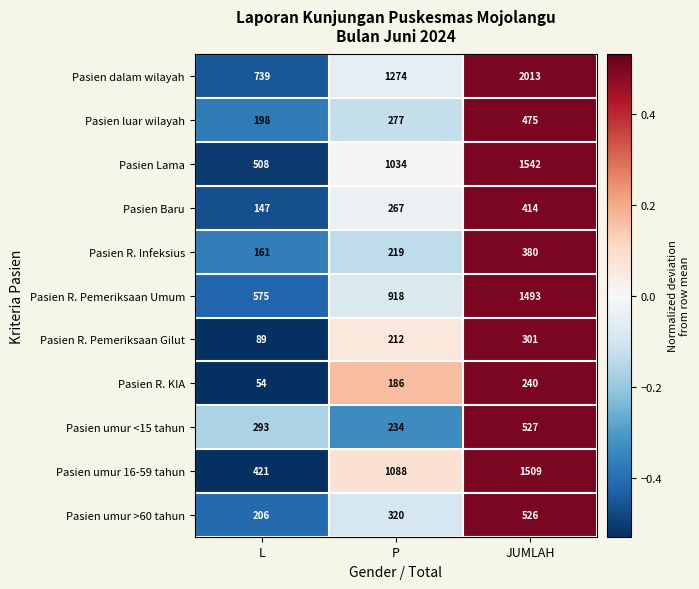

What is the difference between the maximum and second lowest values in the Pasien R. Infeksius series?

161